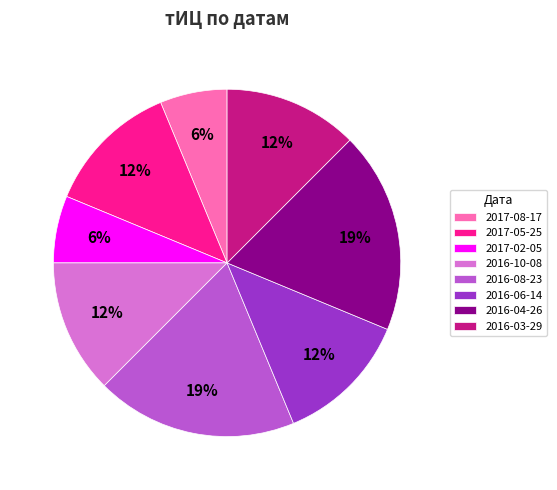

What is the ratio of the value at 2017-05-25 to the value at 2016-10-08?

1.0